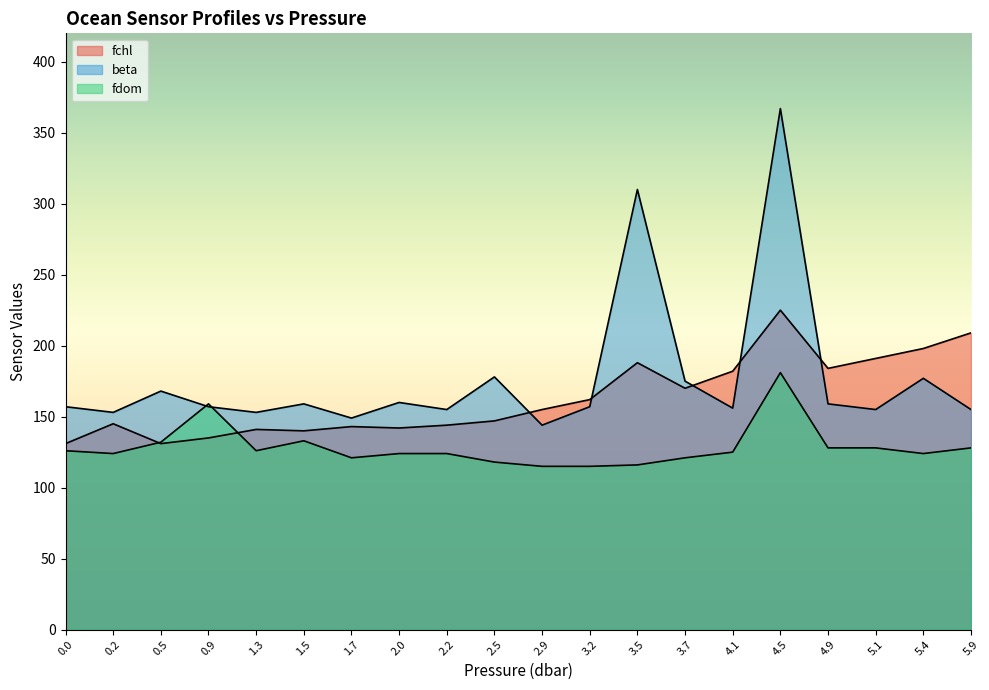

Between 5.1 and 0.2, which is larger?

5.1